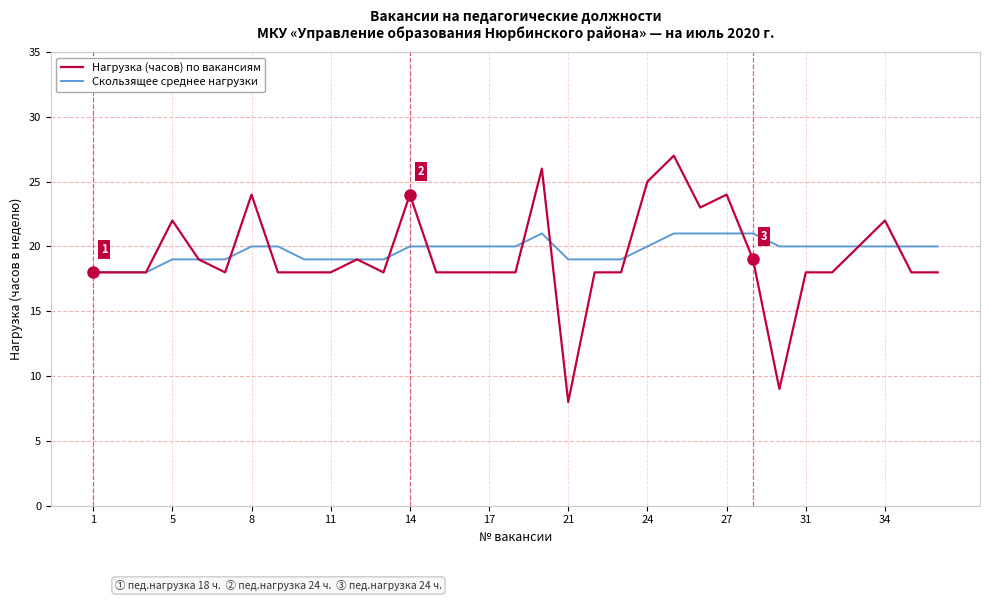

What is the minimum value shown in the chart?

8